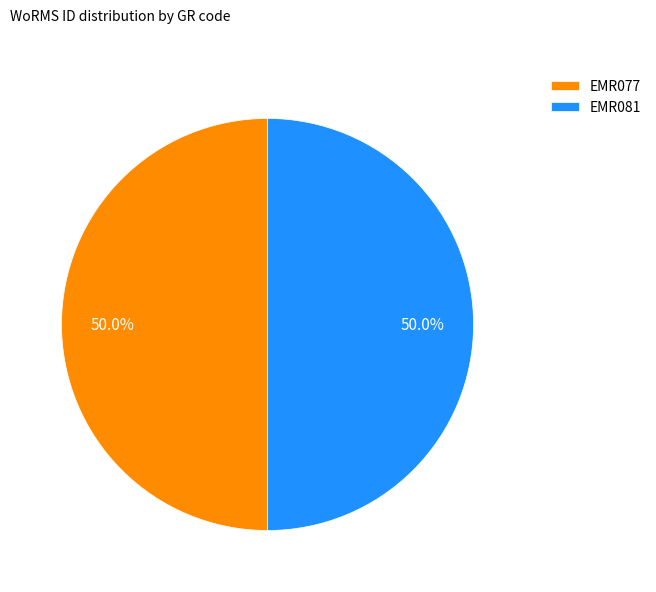

How much of the chart is everything except EMR081?

50.0%